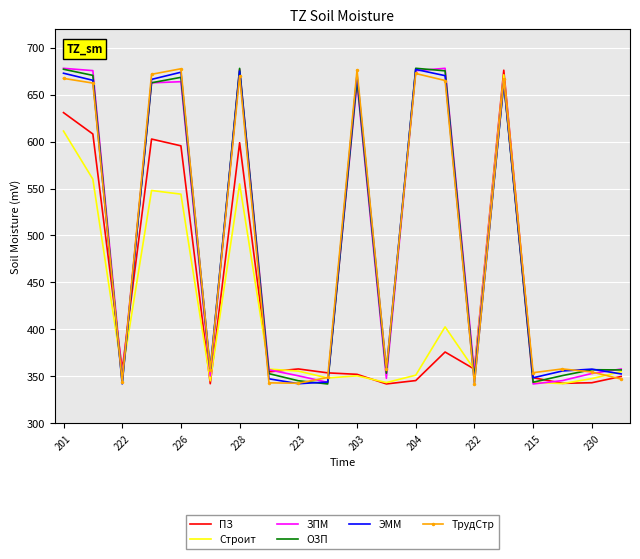

What is the minimum value for ЭММ?

342.0